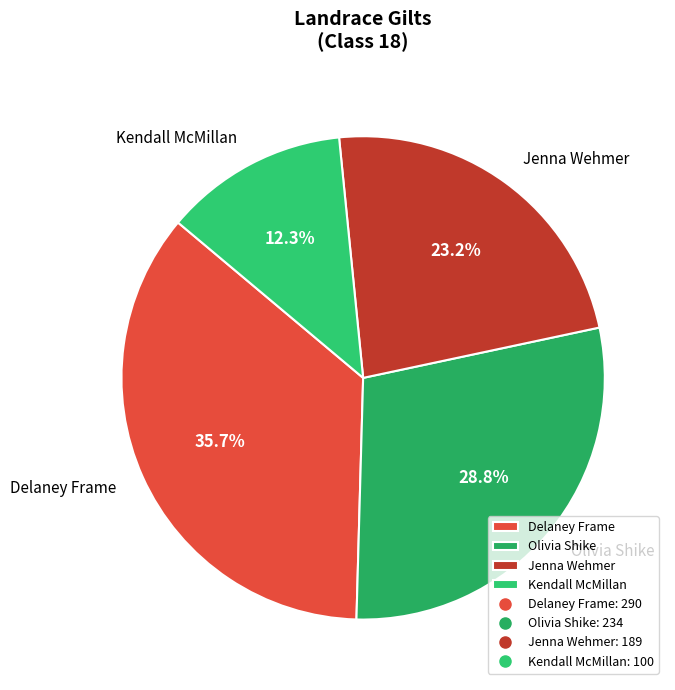

Count the number of slices in the pie.

4